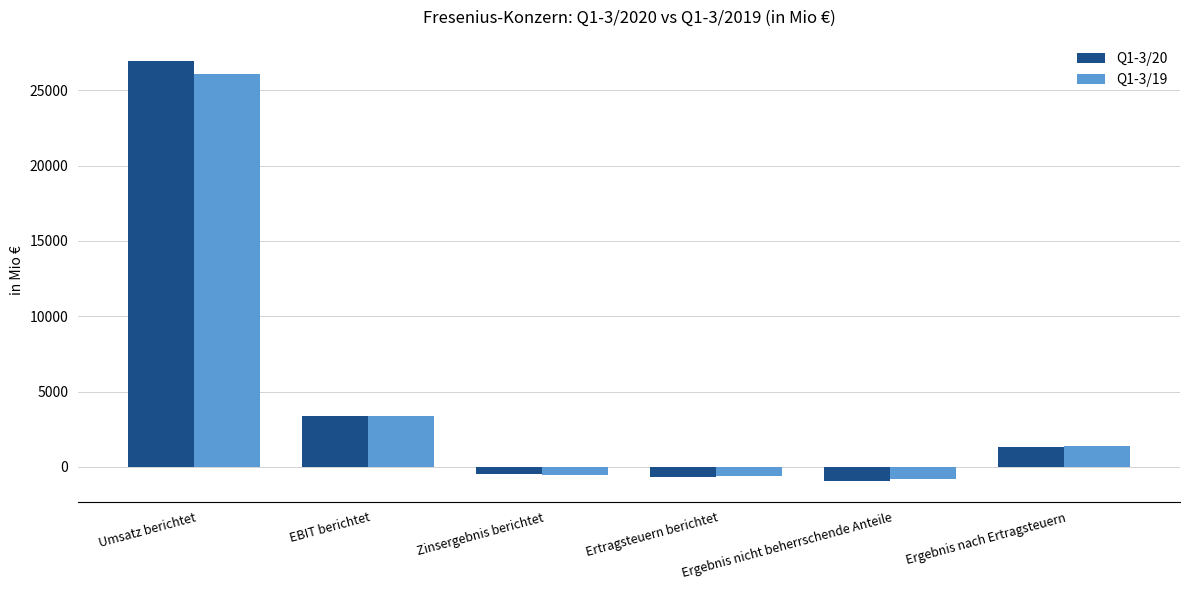

How many values in Q1-3/20 are above zero?

3